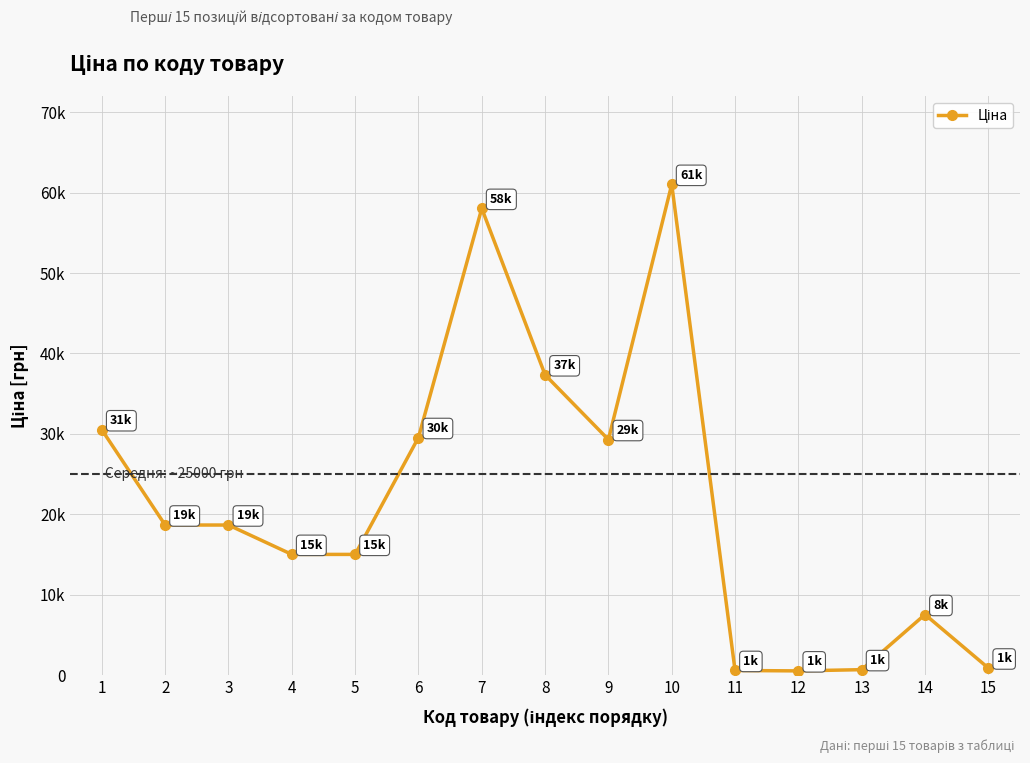

What is the average value?

21559.2